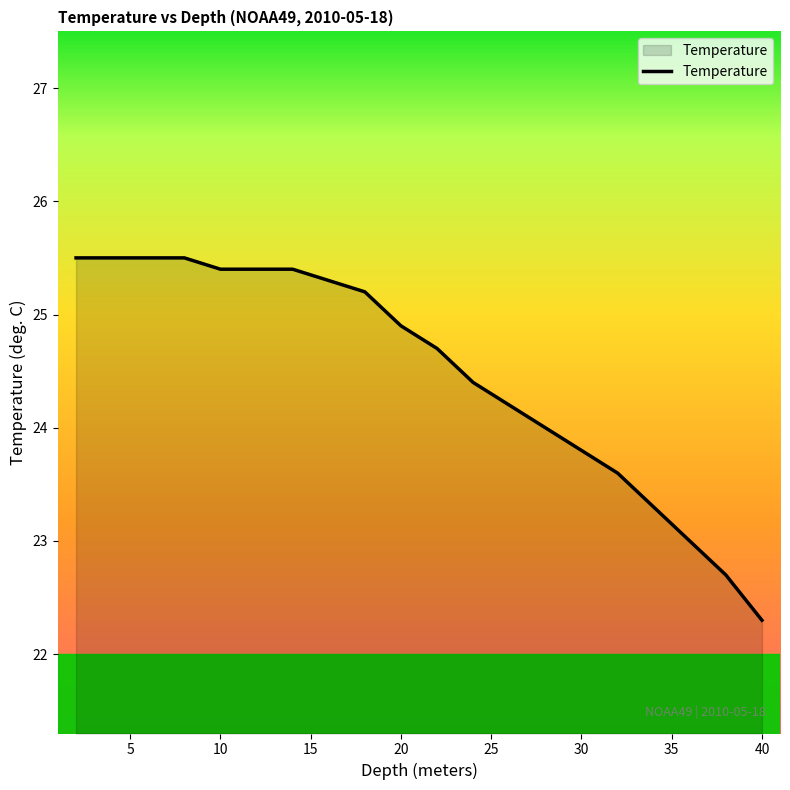

What is the difference between the maximum and minimum values?

3.2